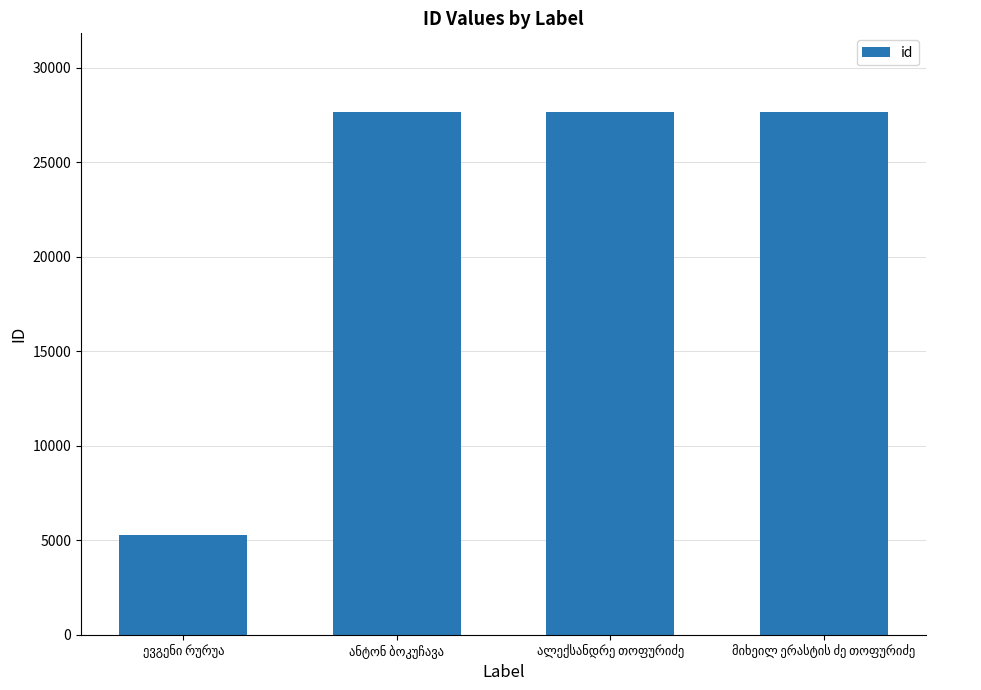

What is the difference between the second highest and minimum values?

22407